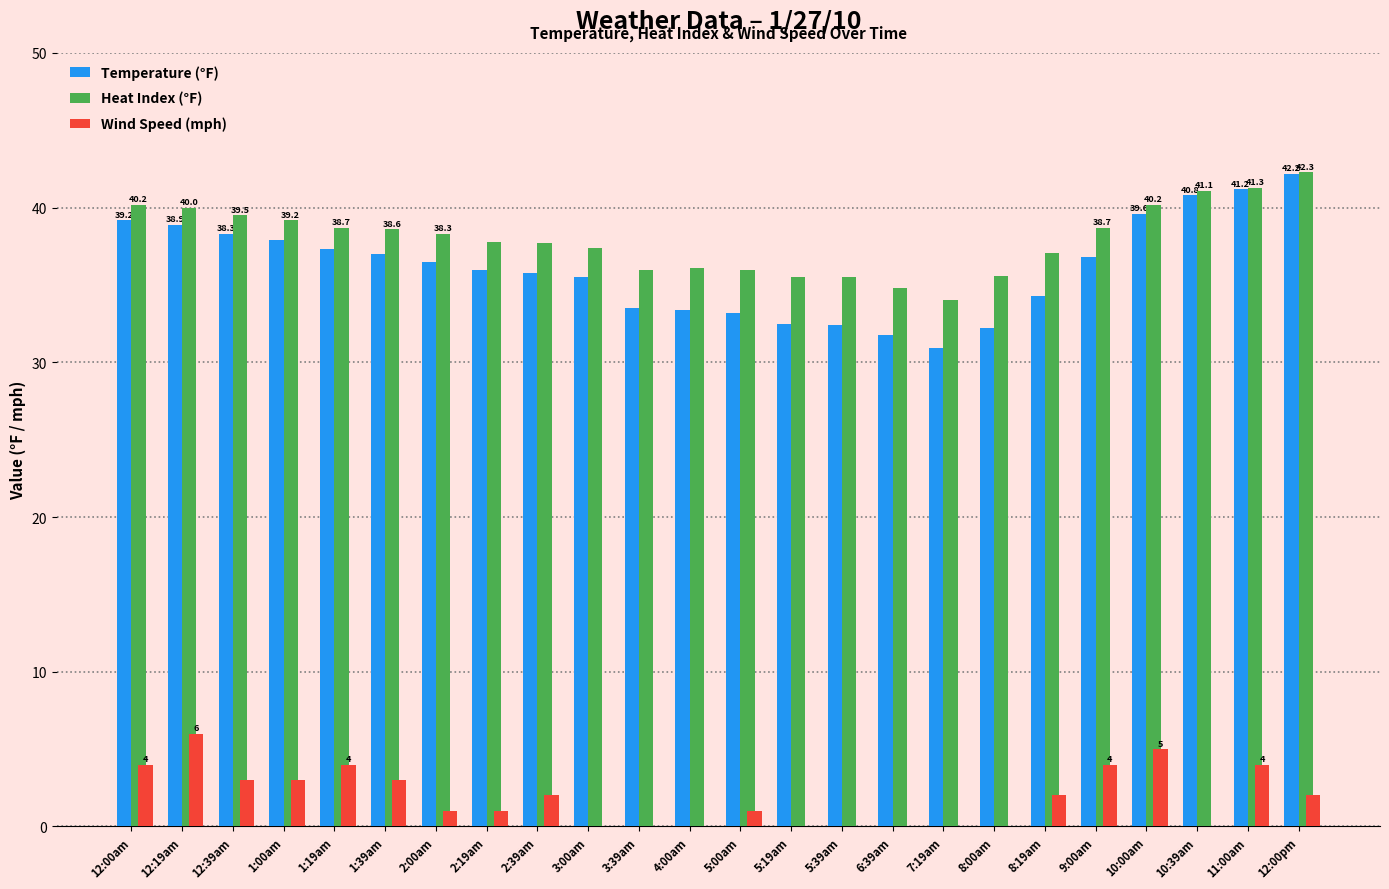

Which series changed the most between 12:19am and 5:39am?

Temperature (°F)